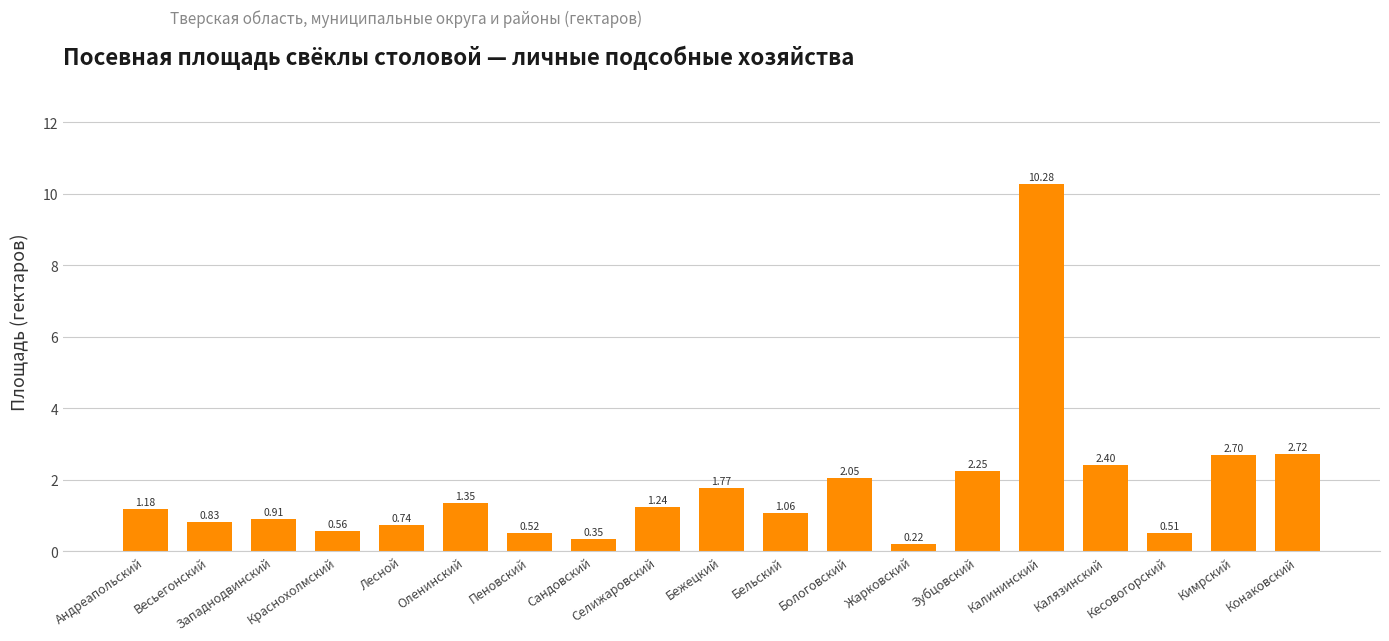

List the labels in order of value, smallest first.

Жарковский, Сандовский, Кесовогорский, Пеновский, Краснохолмский, Лесной, Весьегонский, Западнодвинский, Бельский, Андреапольский, Селижаровский, Оленинский, Бежецкий, Бологовский, Зубцовский, Калязинский, Кимрский, Конаковский, Калининский